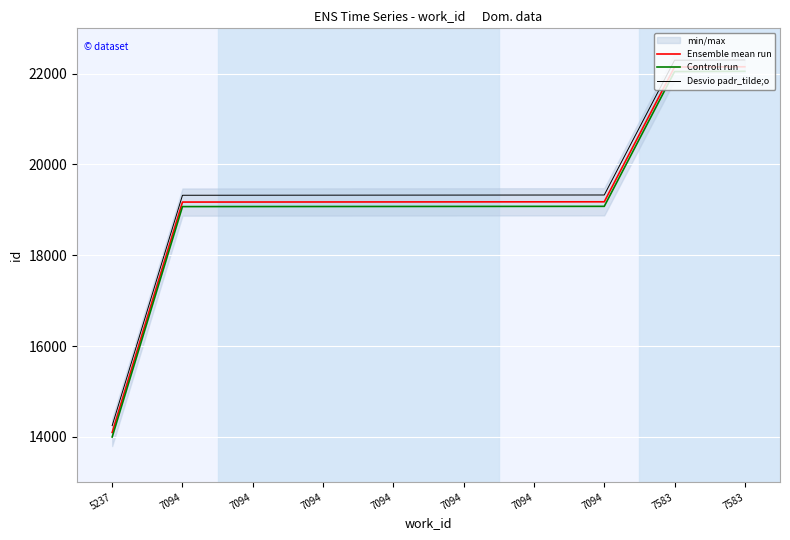

Is the value of Desvio padr_tilde;o at 7583 greater than the value of Ensemble mean run at 7094?

Yes